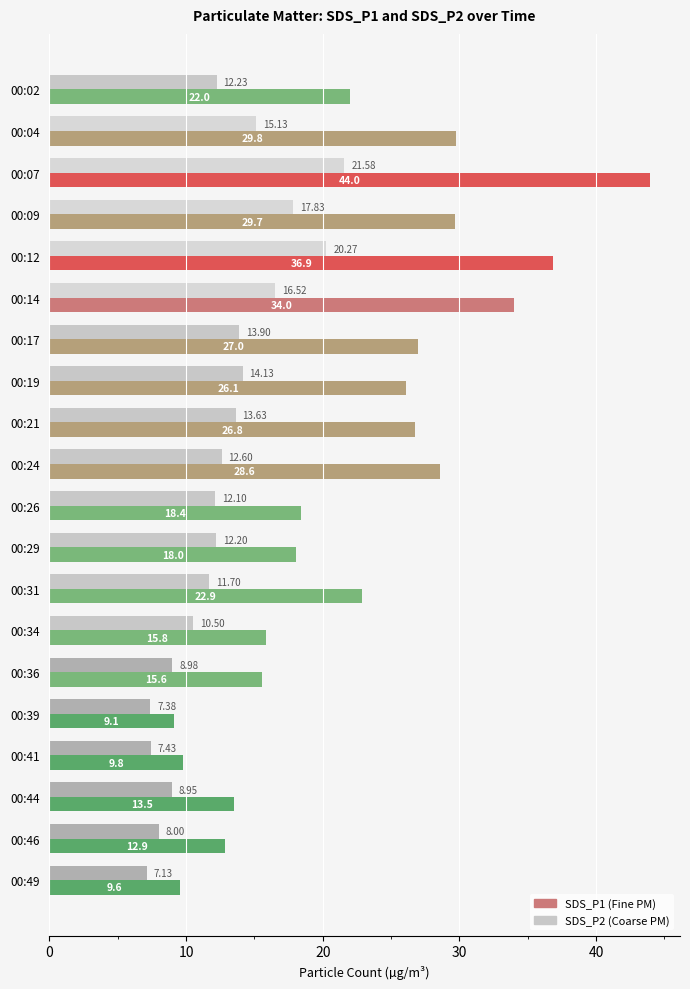

What is the spread (max minus min) of values at 00:26?

6.3